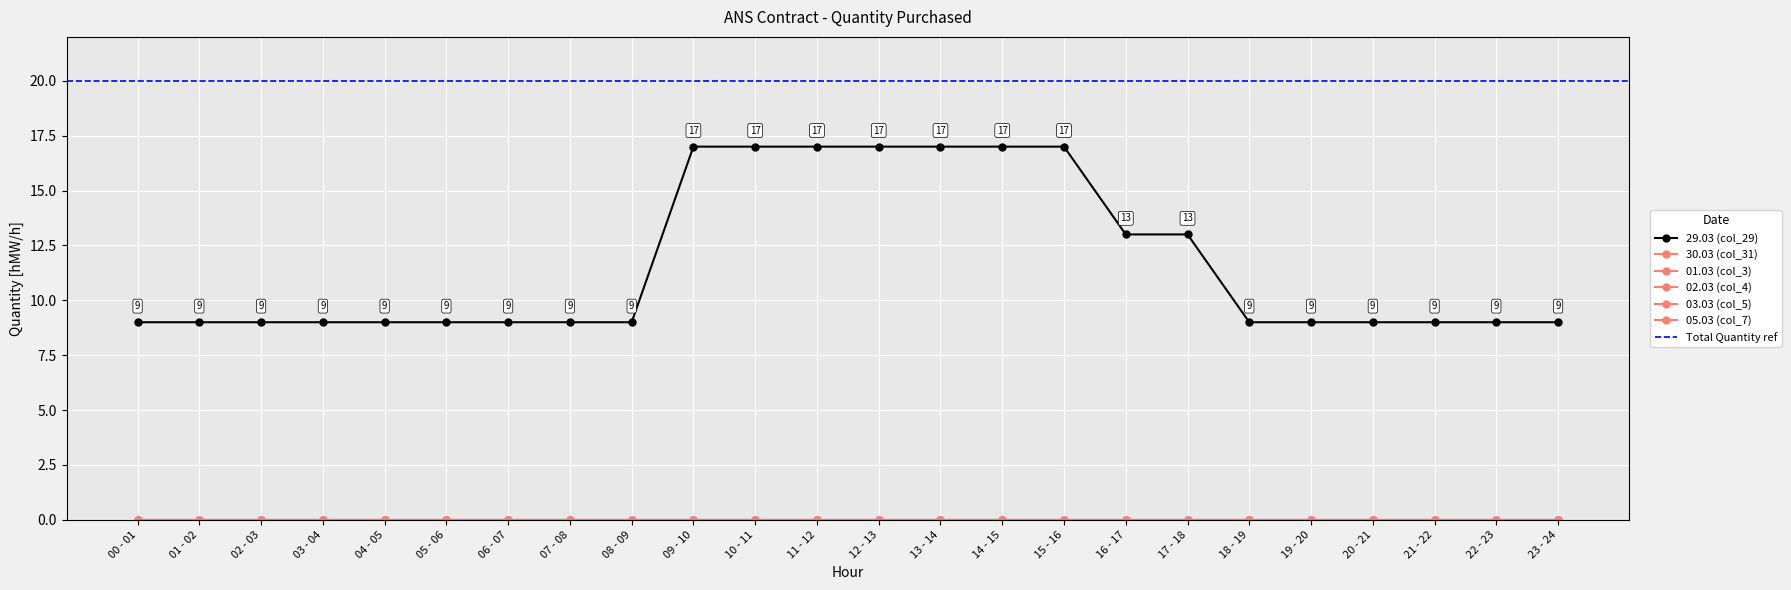

What are all the series names shown in the legend?

29.03 (col_29), 30.03 (col_31), 01.03 (col_3), 02.03 (col_4), 03.03 (col_5), 05.03 (col_7)